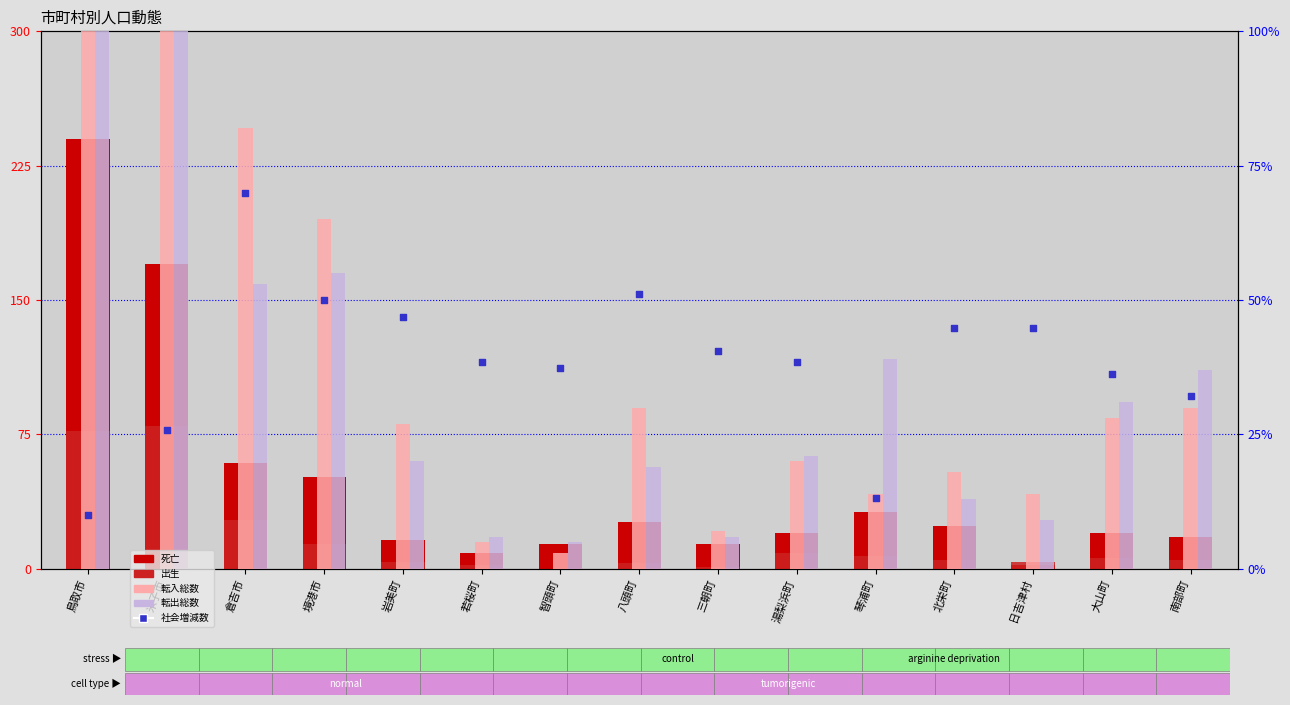

At which category is the sum across all series the highest?

米子市